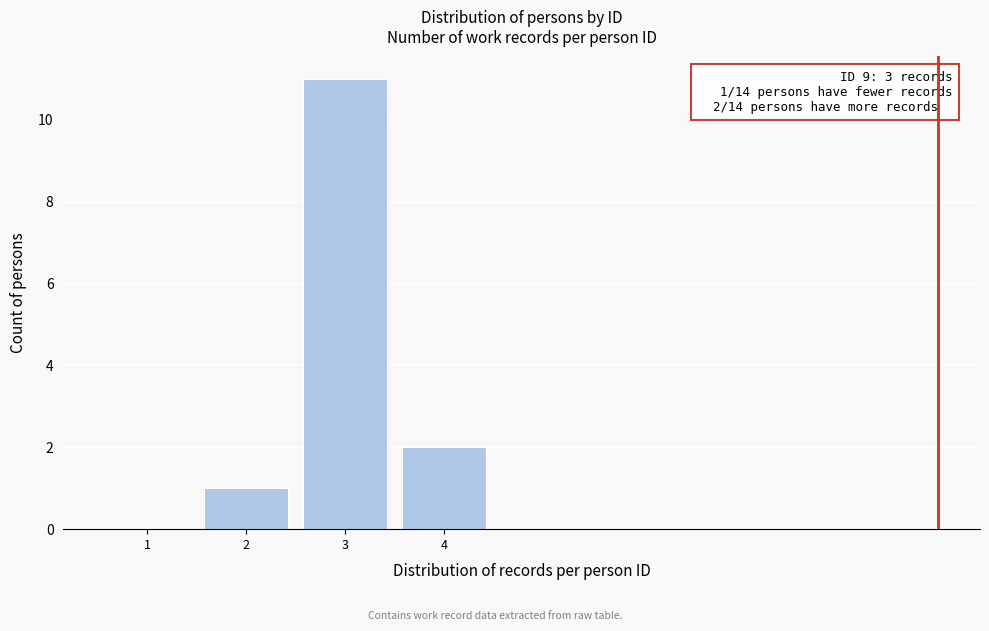

Which range on the x-axis has the tallest bar?

2.5 to 3.5